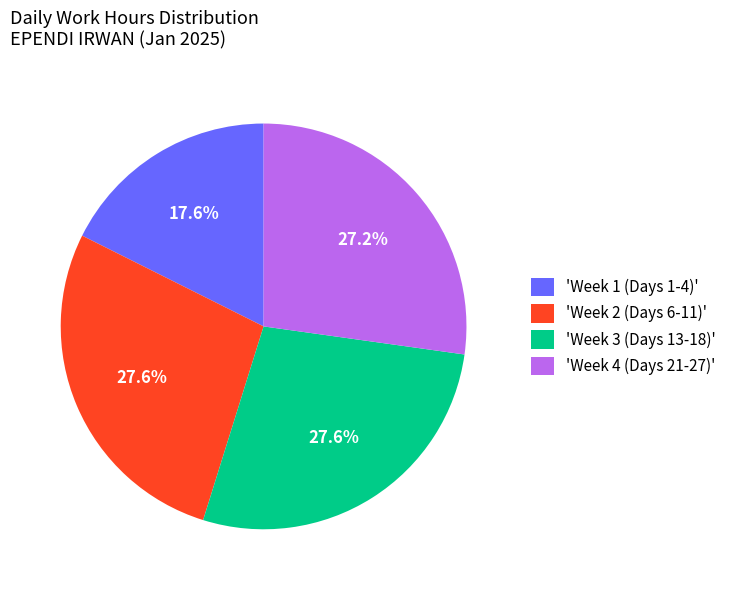

What is the smallest slice in the pie chart?

'Week 1 (Days 1-4)'